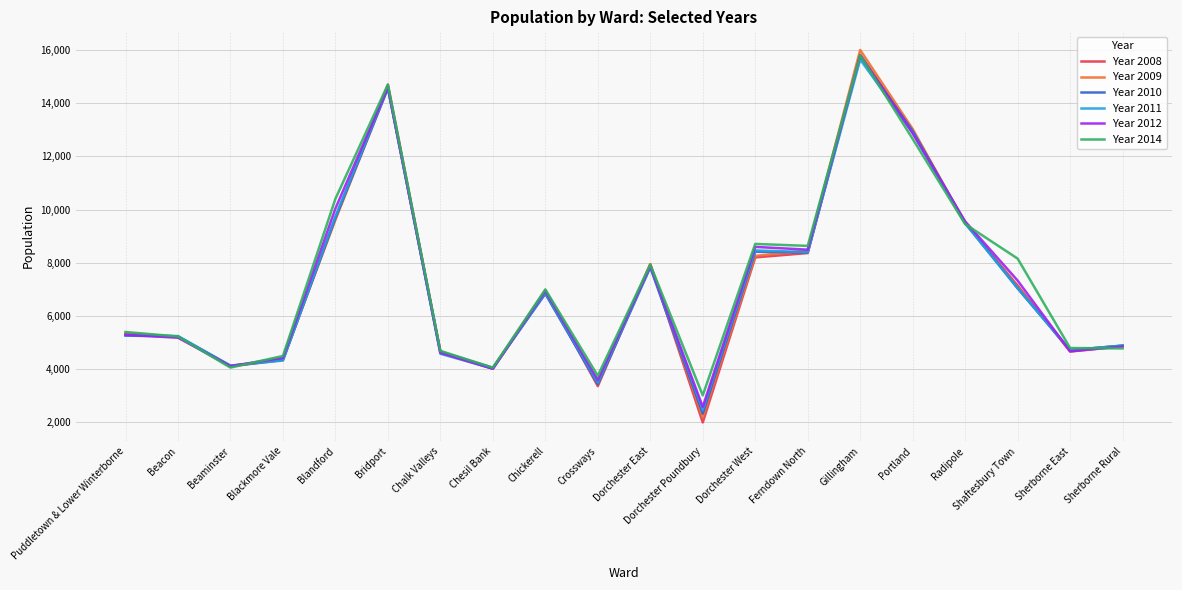

Between Bridport and Ferndown North, which series saw the biggest shift?

Year 2008